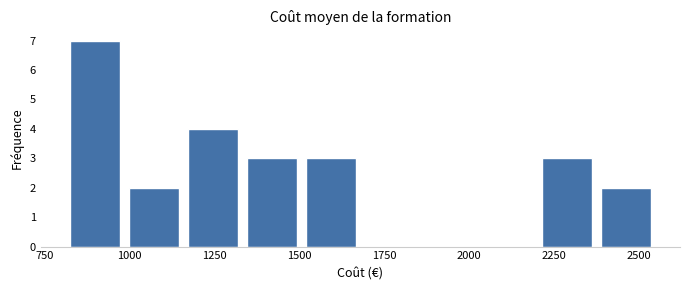

Around what value on the x-axis is the tallest bar? Give the approximate position of its centre, as read against the axis.

900